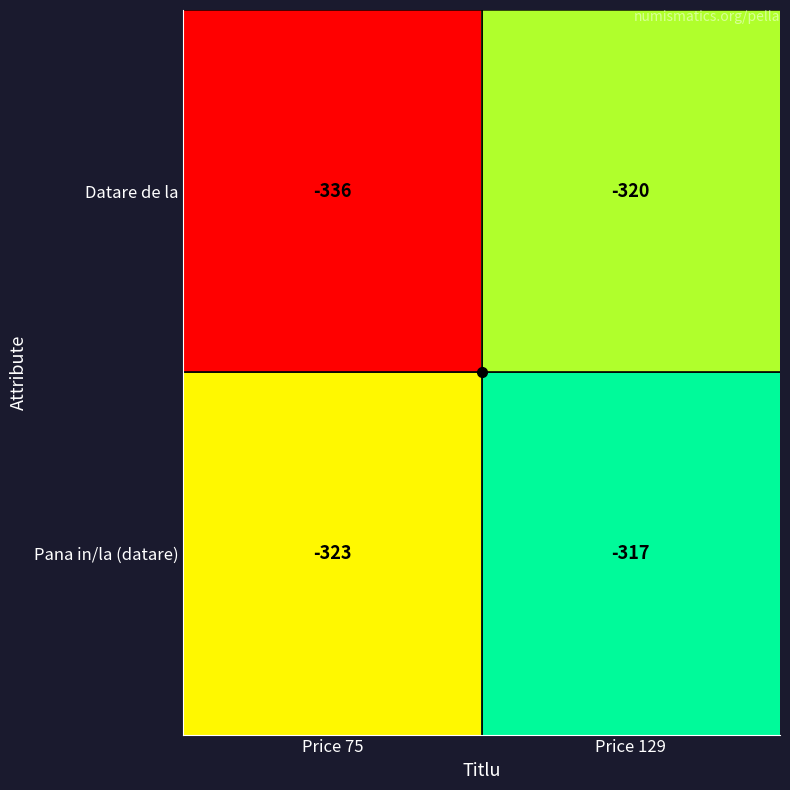

Which series has the largest total across all categories?

Pana in/la (datare)